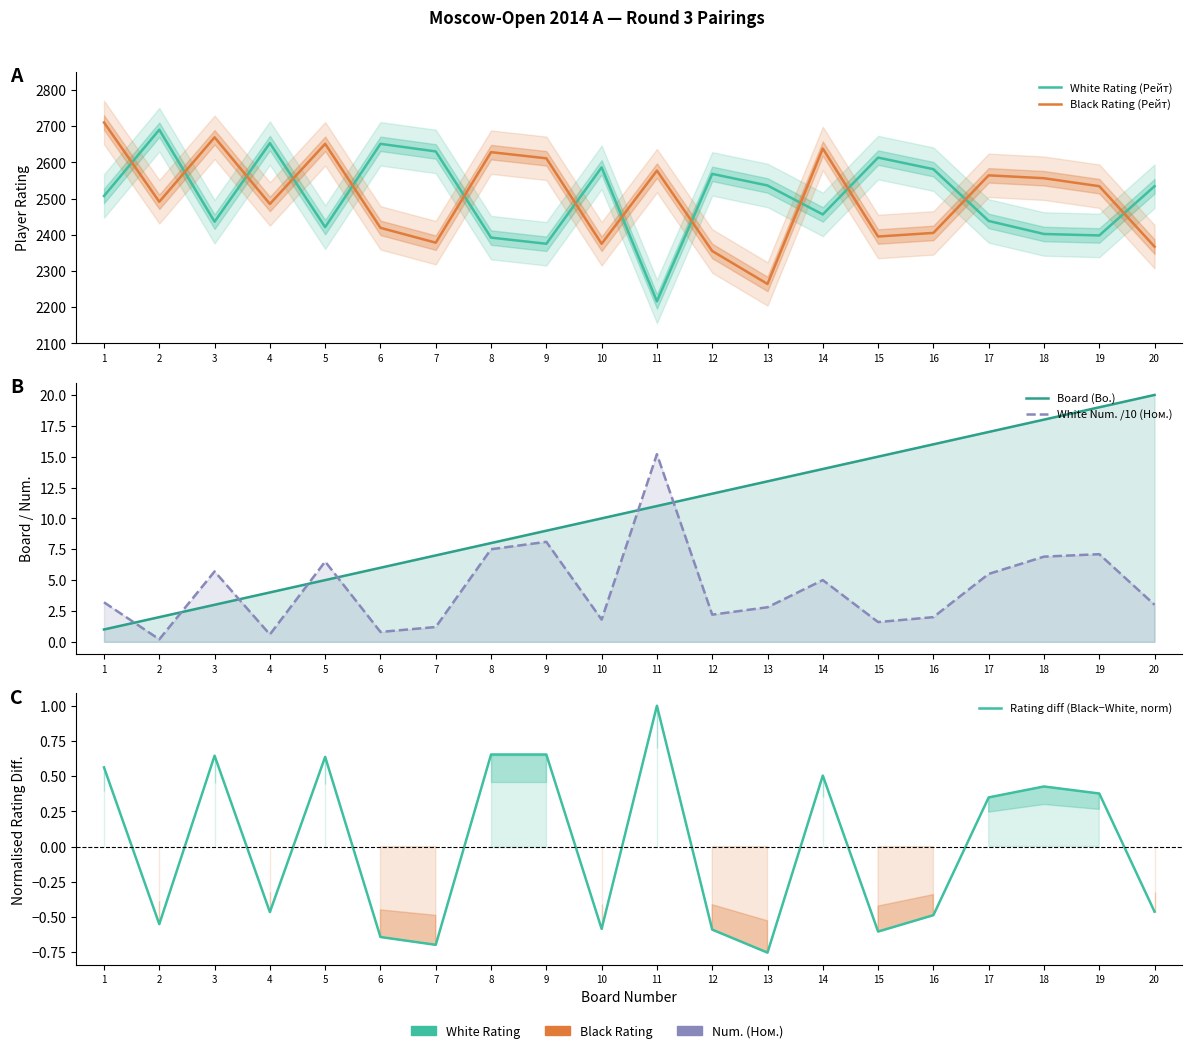

At which label is White Num. /10 (Ном.) closest to 7?

18